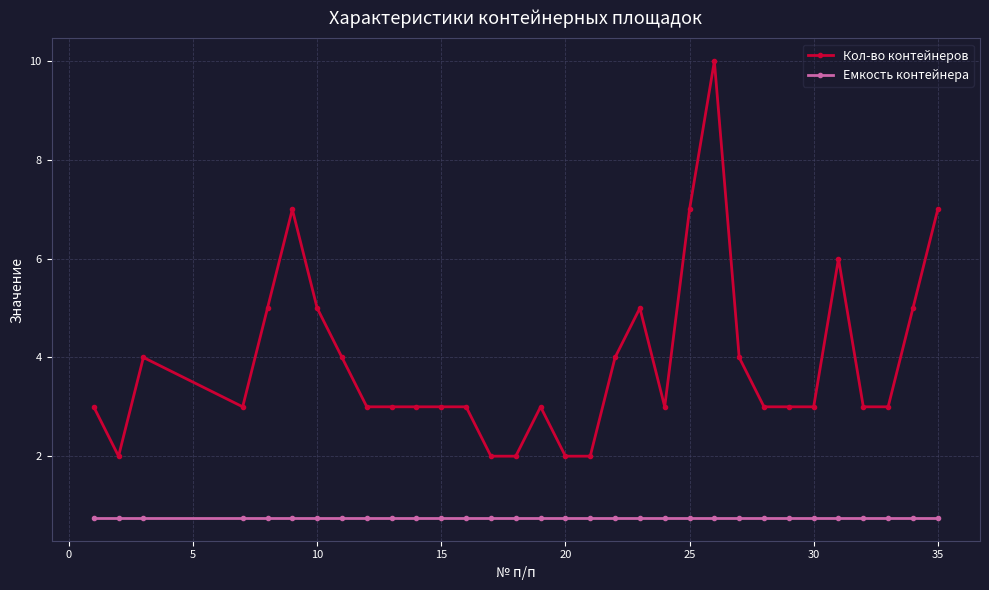

True or false: Кол-во контейнеров and Емкость контейнера cross at least once.

False